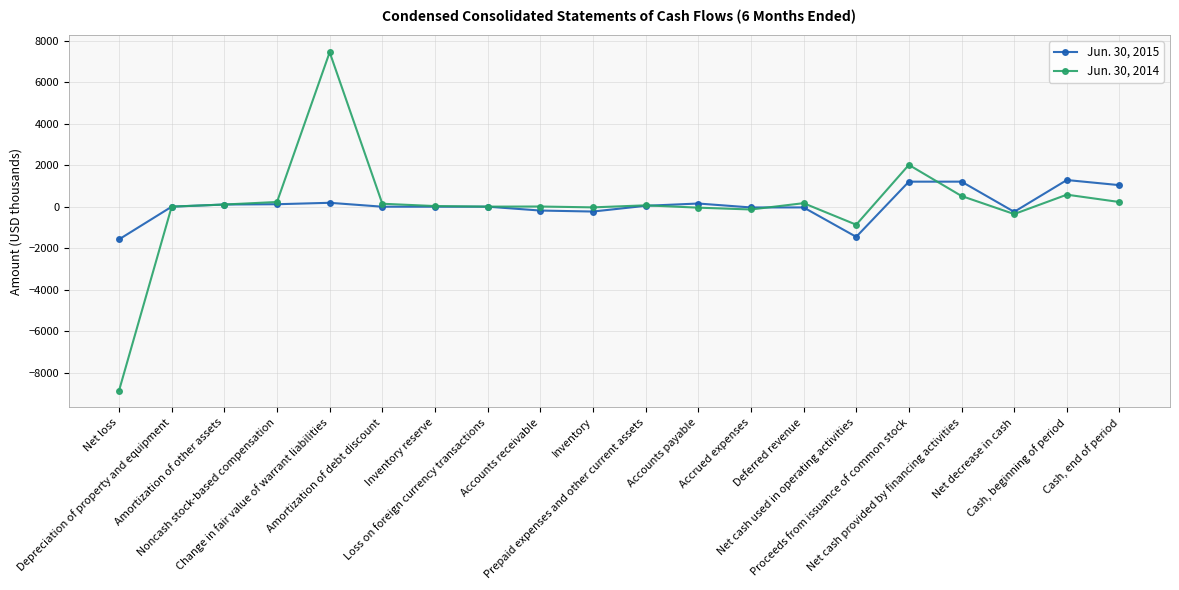

In Jun. 30, 2015, how many points are higher than both neighbors (excluding endpoints)?

6